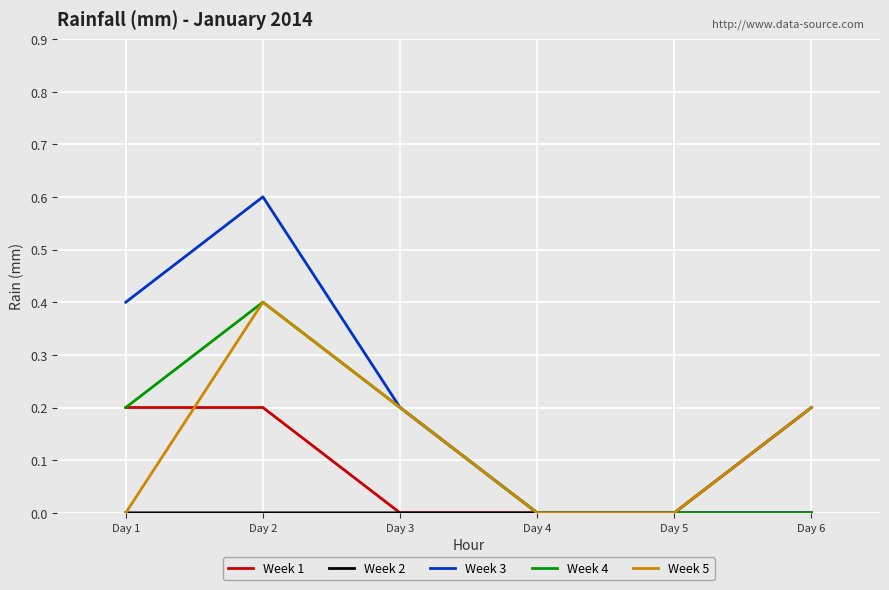

Which series has the largest range (max minus min)?

Week 3